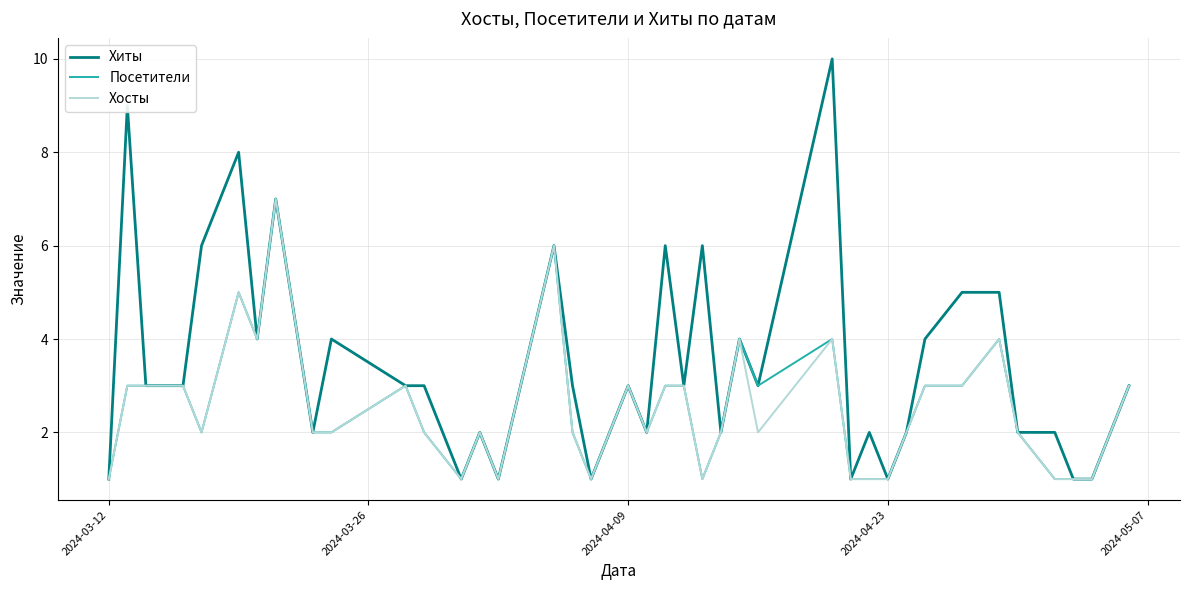

What is the maximum value shown in the chart?

10